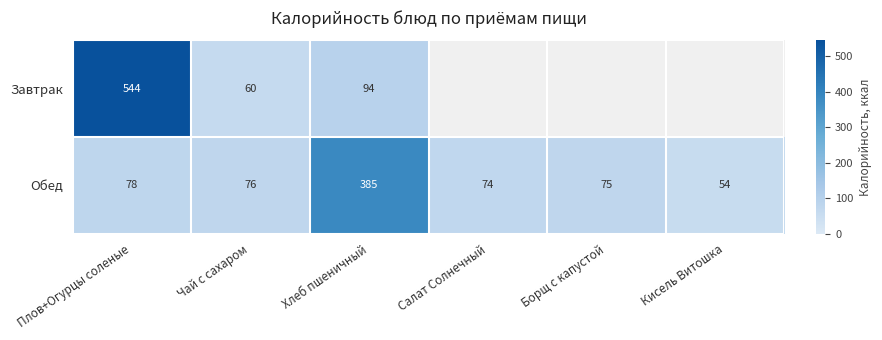

Which series has the largest total across all categories?

Обед